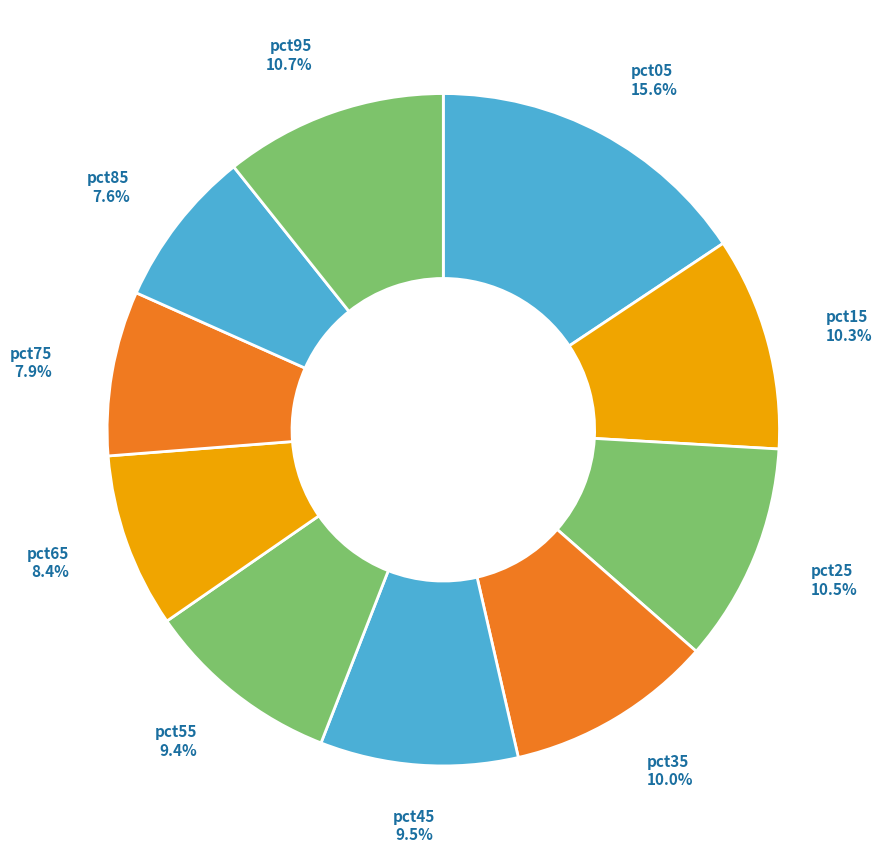

Is the sum of pct75 and pct55 greater than half?

No